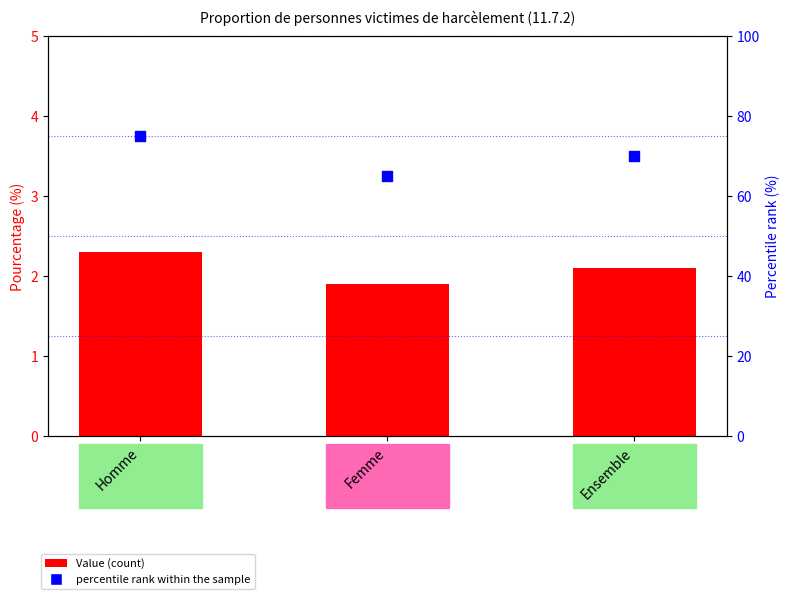

What are all the series names shown in the legend?

Value (count), percentile rank within the sample